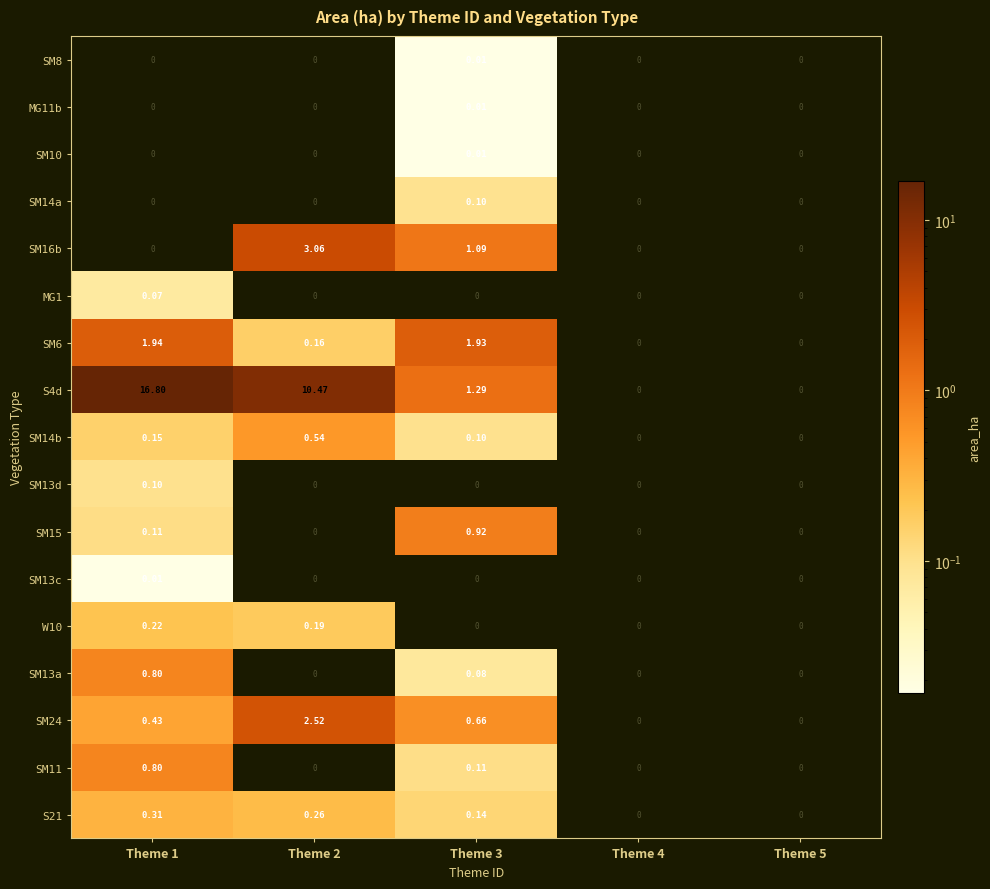

Is the value of SM24 at Theme 5 greater than the value of SM8 at Theme 3?

No